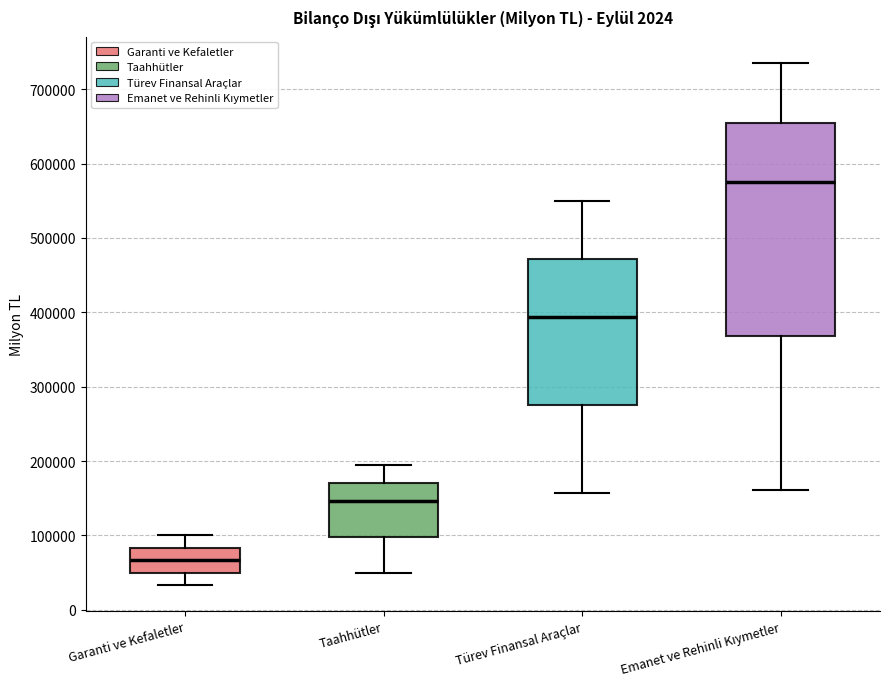

Where does the upper whisker of the box for Emanet ve Rehinli Kıymetler end on the y-axis? The values are not printed on the chart, so give them approximately, as read against the axis.

740000